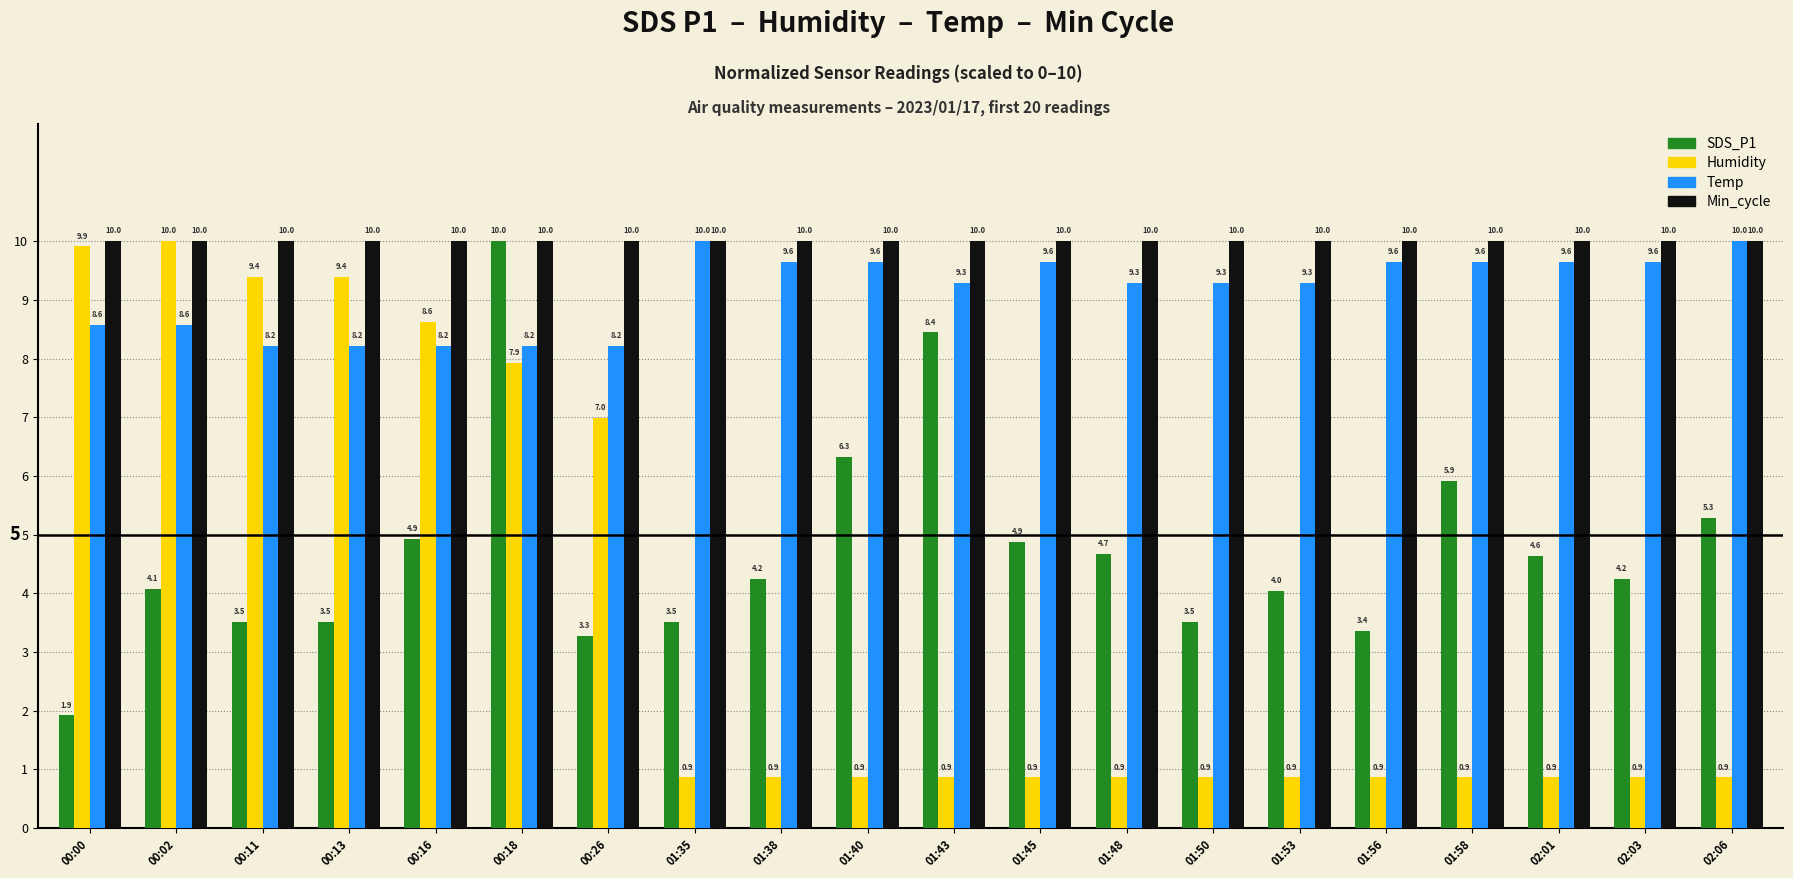

Reading right to left, what are all the values shown in this chart?

SDS_P1: 02:06=5.3	02:03=4.2	02:01=4.6	01:58=5.9	01:56=3.4	01:53=4.0	01:50=3.5	01:48=4.7	01:45=4.9	01:43=8.4	01:40=6.3	01:38=4.2	01:35=3.5	00:26=3.3	00:18=10.0	00:16=4.9	00:13=3.5	00:11=3.5	00:02=4.1	00:00=1.9
Humidity: 02:06=0.9	02:03=0.9	02:01=0.9	01:58=0.9	01:56=0.9	01:53=0.9	01:50=0.9	01:48=0.9	01:45=0.9	01:43=0.9	01:40=0.9	01:38=0.9	01:35=0.9	00:26=7.0	00:18=7.9	00:16=8.6	00:13=9.4	00:11=9.4	00:02=10.0	00:00=9.9
Temp: 02:06=10.0	02:03=9.6	02:01=9.6	01:58=9.6	01:56=9.6	01:53=9.3	01:50=9.3	01:48=9.3	01:45=9.6	01:43=9.3	01:40=9.6	01:38=9.6	01:35=10.0	00:26=8.2	00:18=8.2	00:16=8.2	00:13=8.2	00:11=8.2	00:02=8.6	00:00=8.6
Min_cycle: 02:06=10.0	02:03=10.0	02:01=10.0	01:58=10.0	01:56=10.0	01:53=10.0	01:50=10.0	01:48=10.0	01:45=10.0	01:43=10.0	01:40=10.0	01:38=10.0	01:35=10.0	00:26=10.0	00:18=10.0	00:16=10.0	00:13=10.0	00:11=10.0	00:02=10.0	00:00=10.0